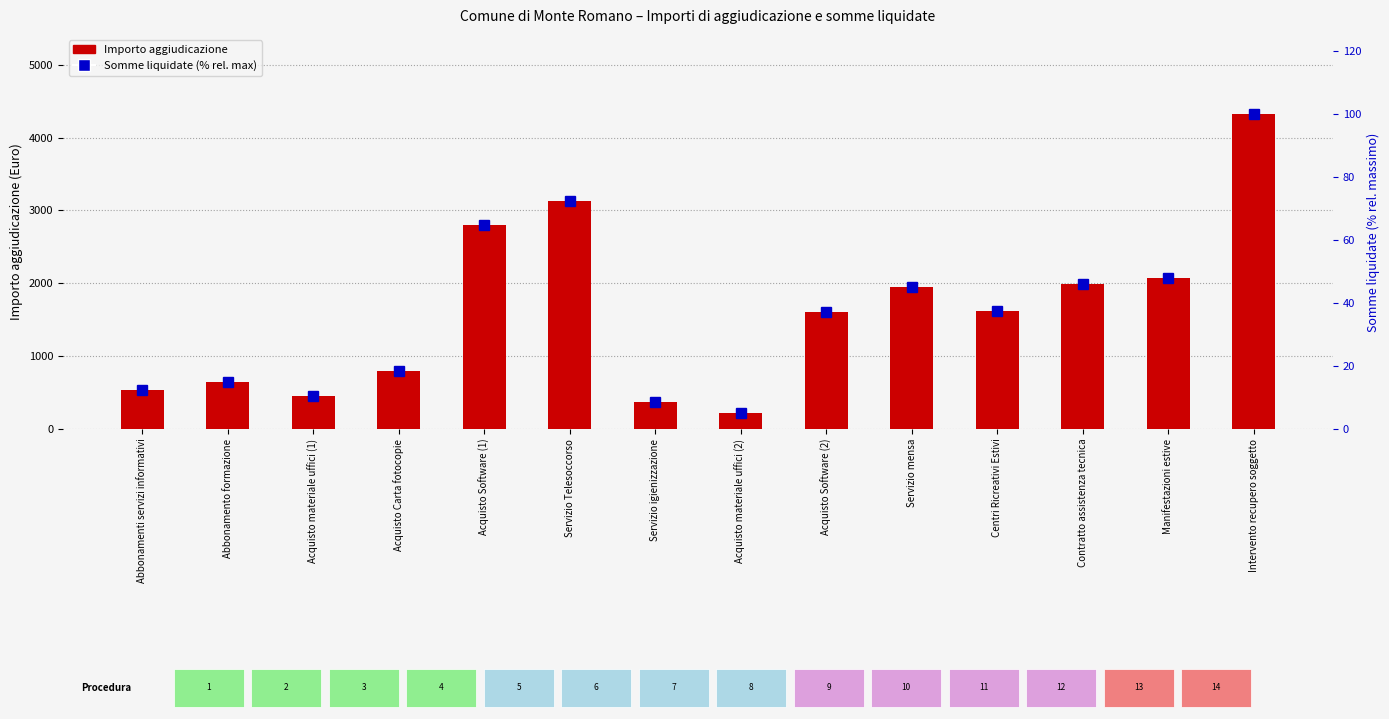

What is the difference between the highest and lowest values at Centri Ricreativi Estivi?

1578.0